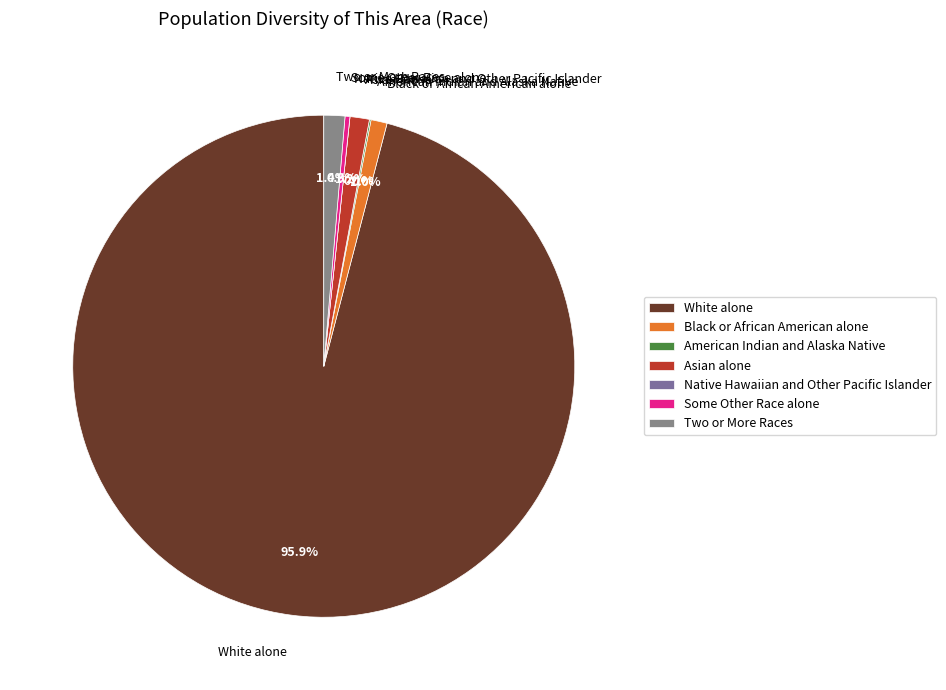

Between Black or African American alone and White alone, which is larger?

White alone